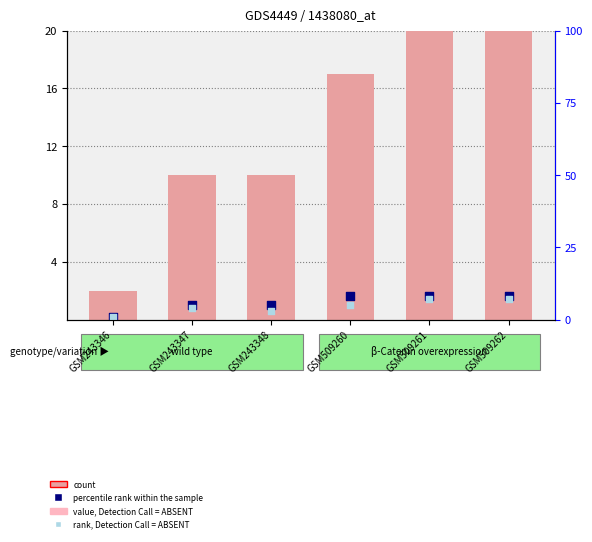

What are all the series names shown in the legend?

count, value, Detection Call = ABSENT, percentile rank within the sample, rank, Detection Call = ABSENT